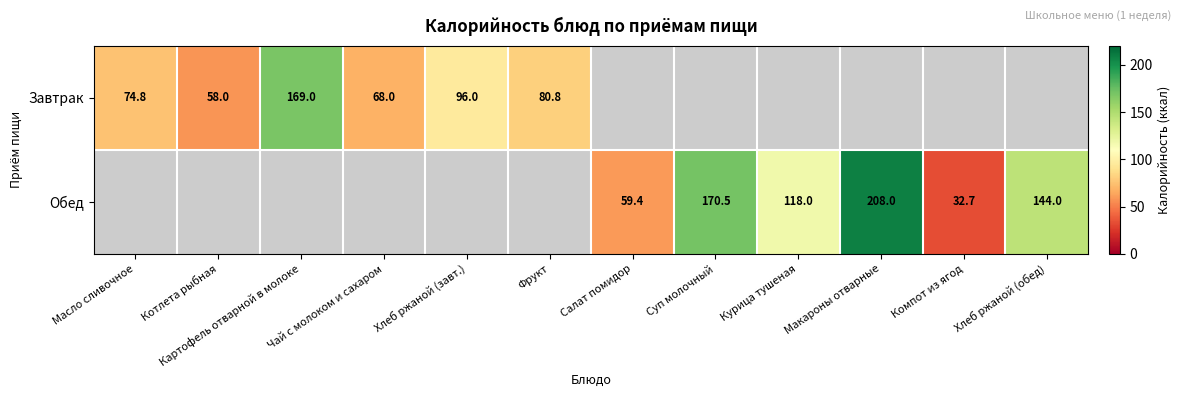

What is the difference between the Завтрак values at Хлеб ржаной (завт.) and Фрукт?

15.2